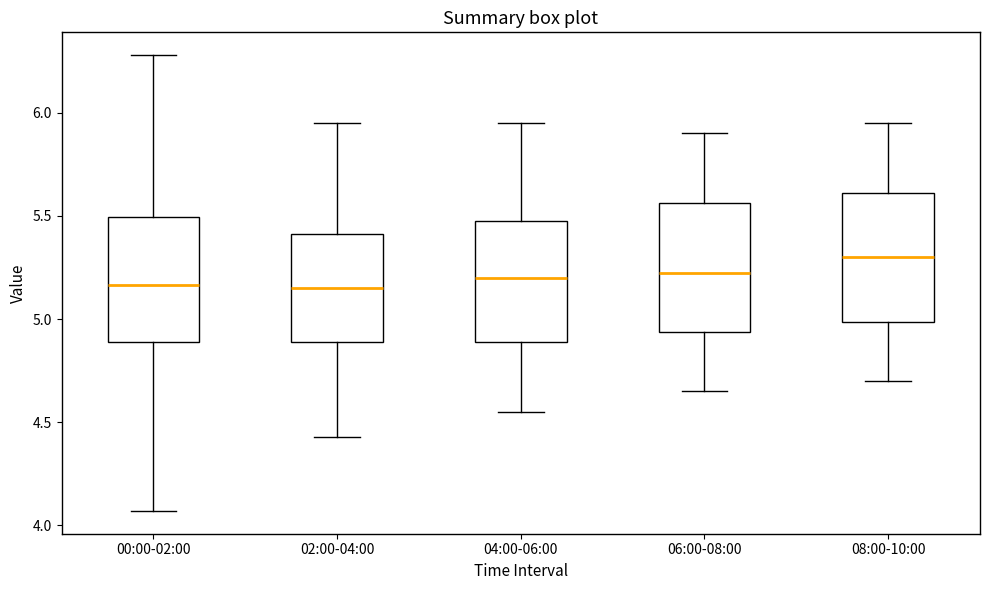

Where does the lower whisker of the box for 06:00-08:00 end on the y-axis? The values are not printed on the chart, so give them approximately, as read against the axis.

4.65